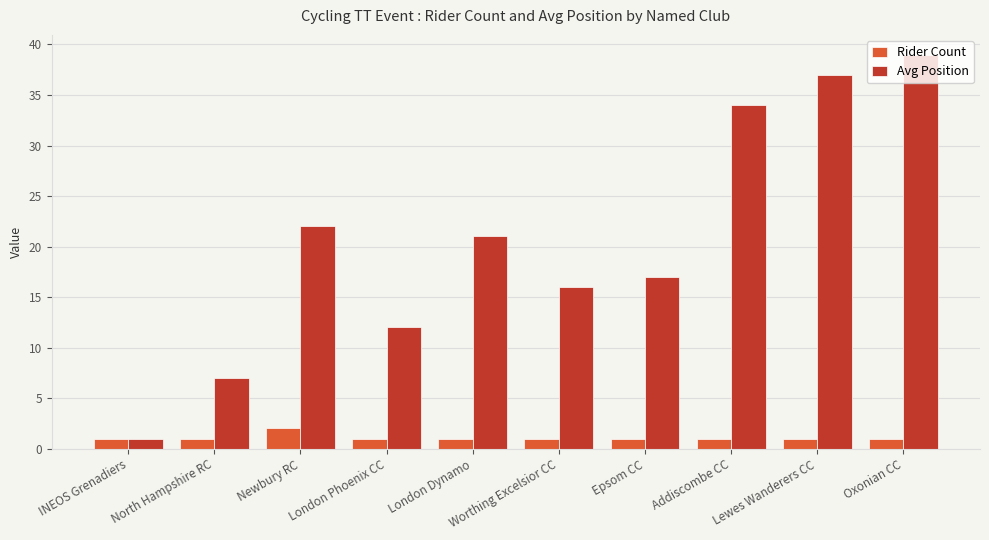

What is the label of the 9th bar from the right?

North Hampshire RC